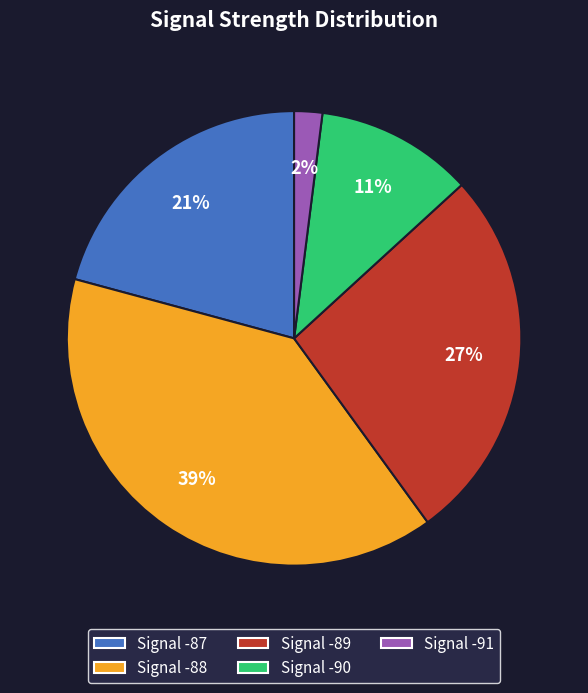

Does any single category account for the majority?

No